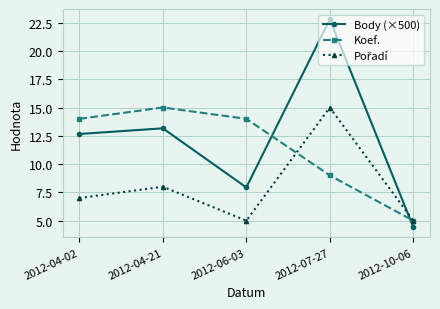

What is the label of the 5th point from the right?

2012-04-02